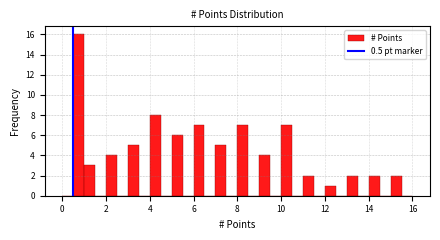

Read against the x-axis, roughly where is the centre of the tallest bar?

0.8